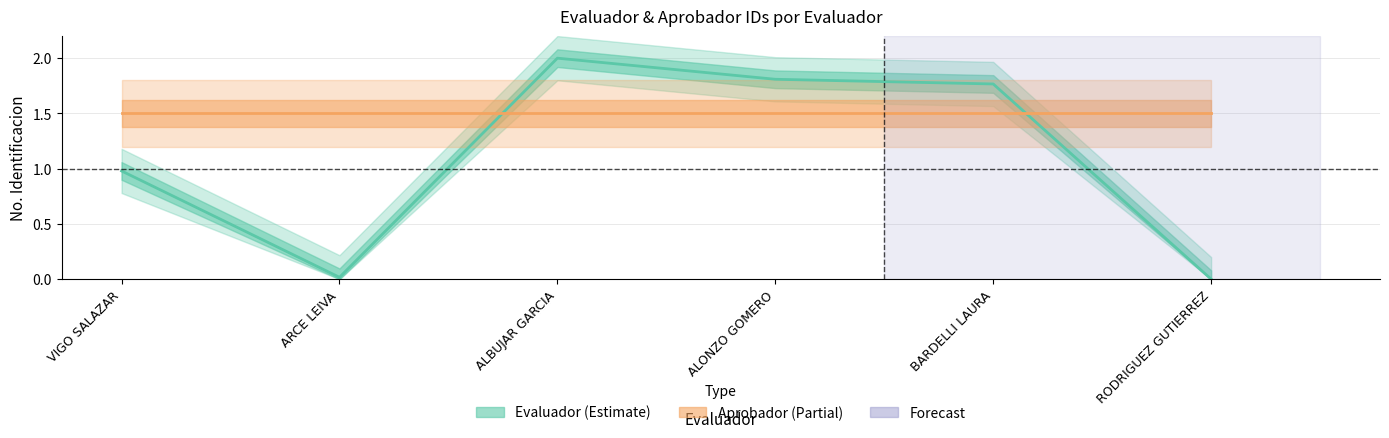

How many values are below 1?

3